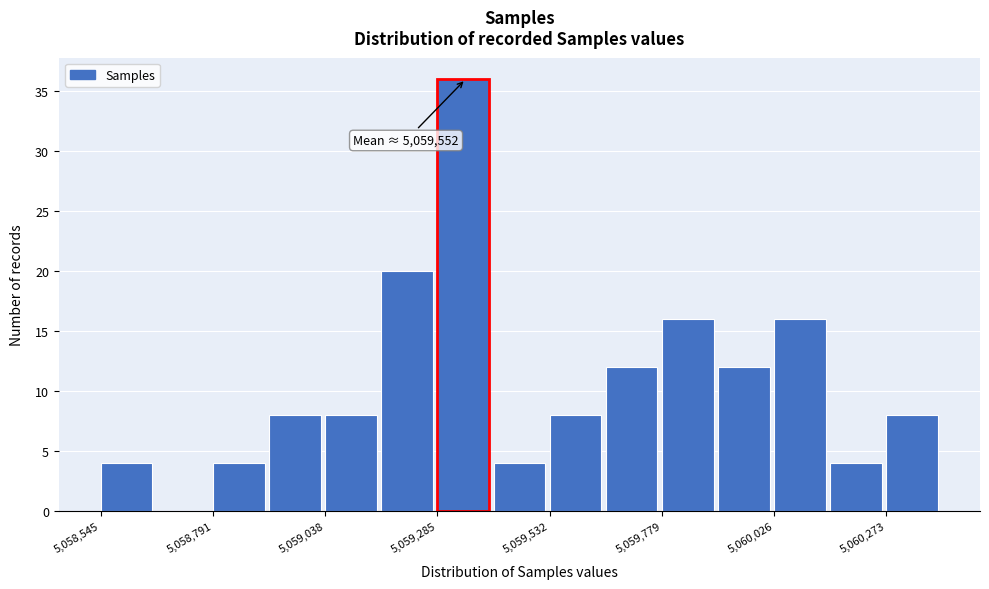

Around what value on the x-axis is the tallest bar? Give the approximate position of its centre, as read against the axis.

5059350